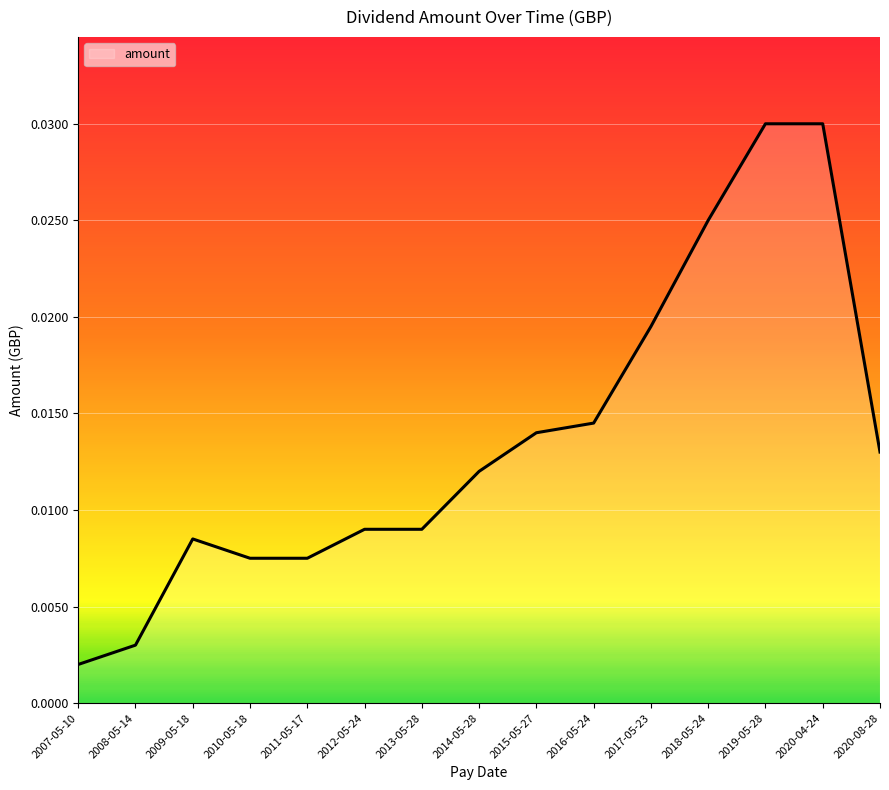

How many lines are shown in the chart?

1